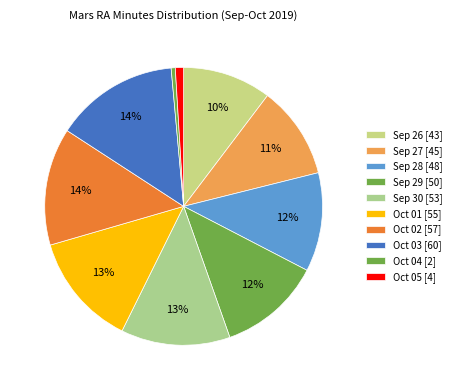

Which has a higher value, Oct 01 or Sep 30?

Oct 01